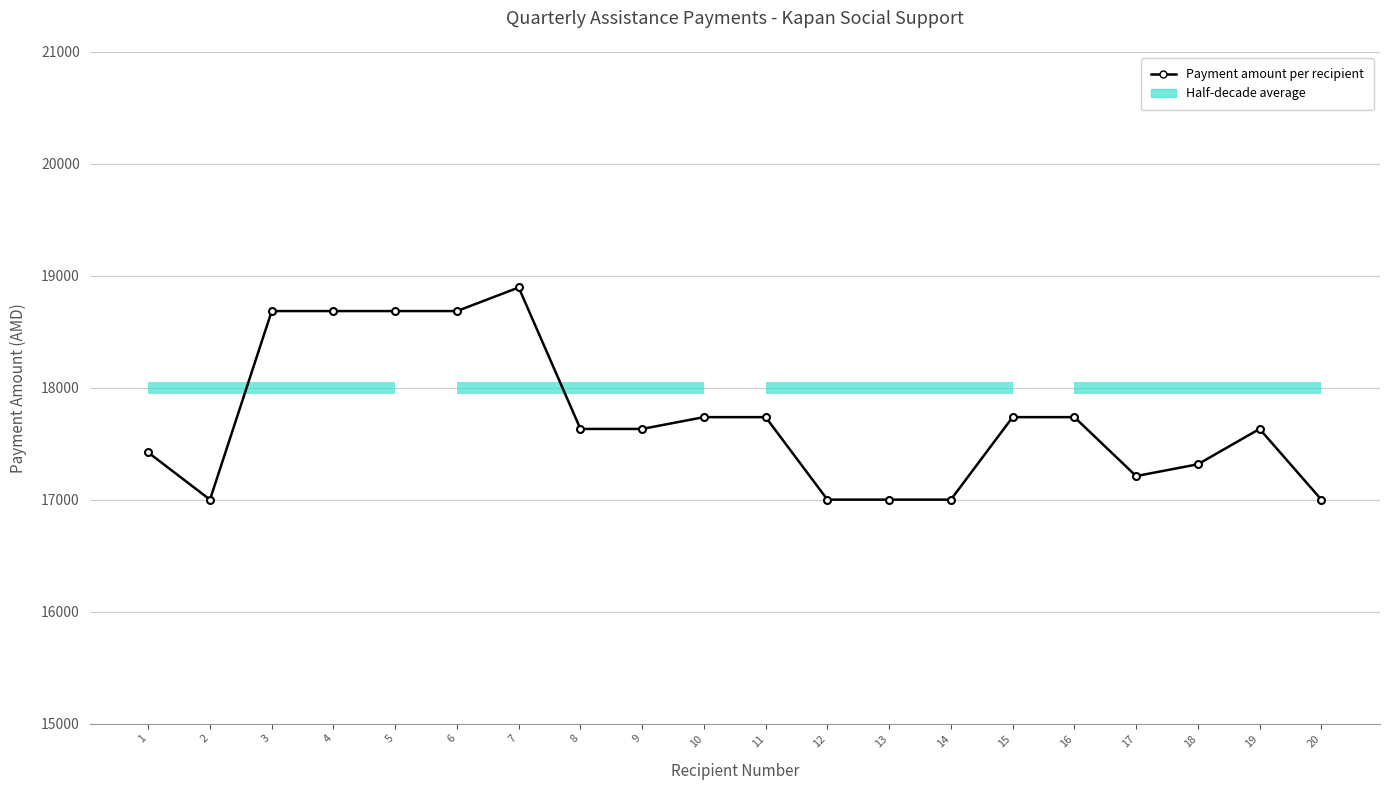

Does the chart have visible grid lines?

Yes